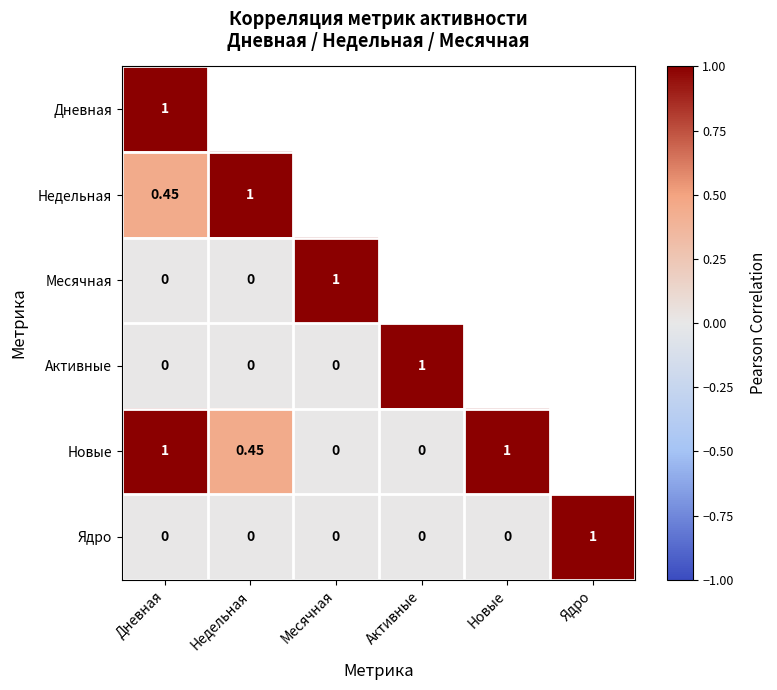

Which category has the highest value in the Ядро series?

Ядро